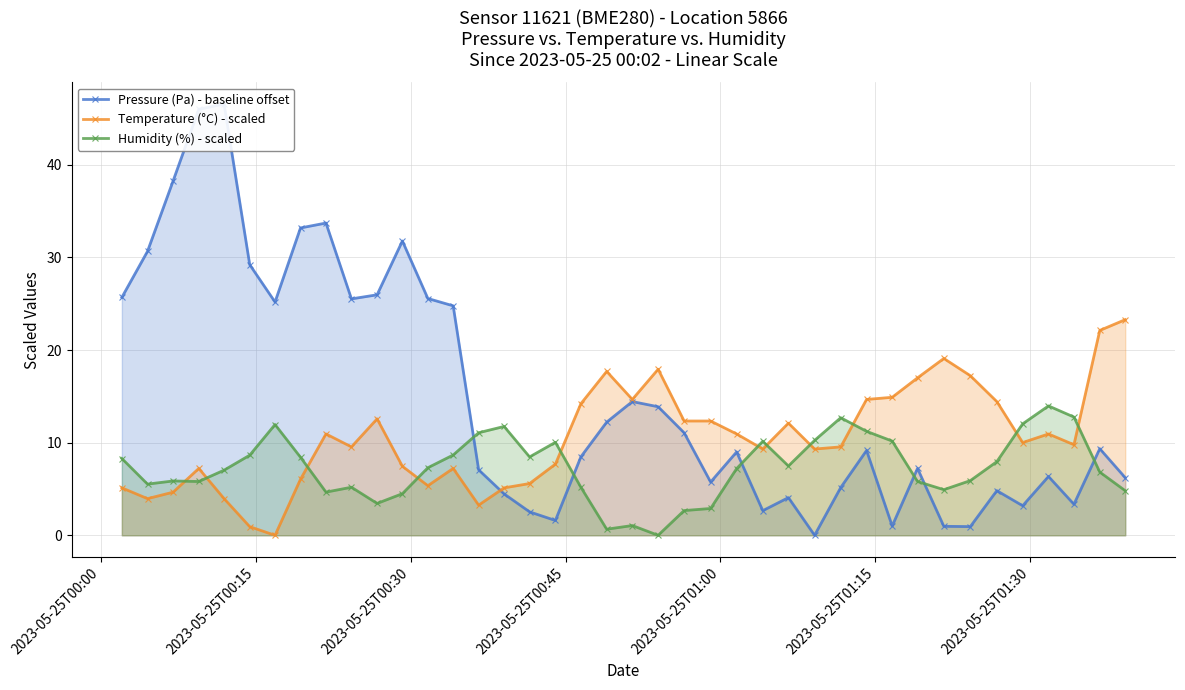

What is the value of the Temperature (°C) - scaled point at the 15th from the left?

3.3